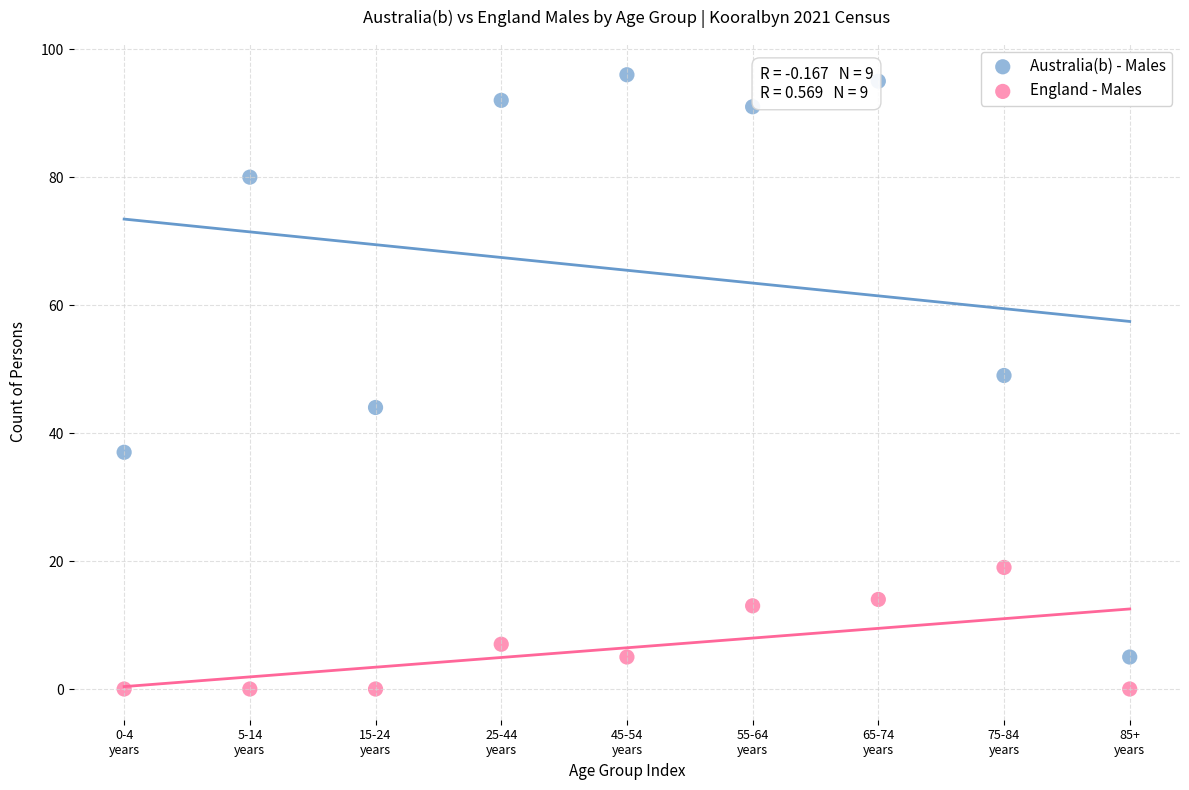

Which series reaches the maximum Y coordinate?

Australia(b) - Males